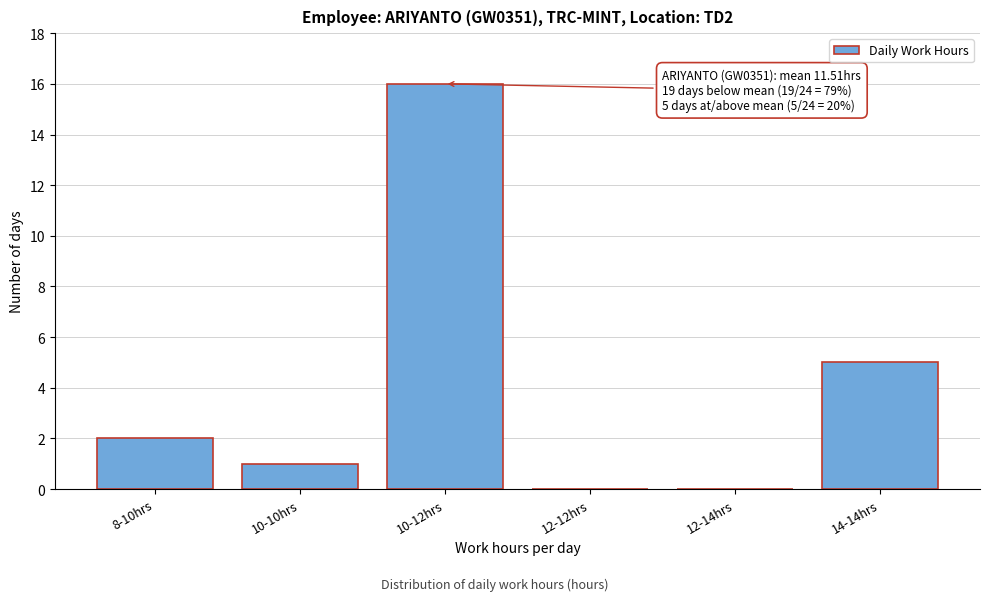

Reading left to right, extract all data points from this chart.

8-10hrs=2	10-10hrs=1	10-12hrs=16	12-12hrs=0	12-14hrs=0	14-14hrs=5